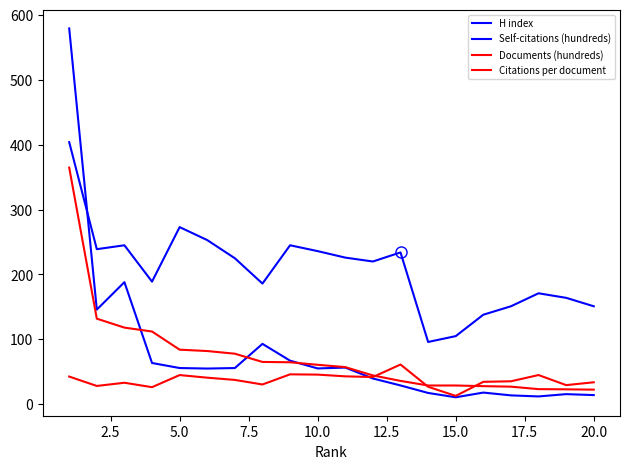

What is the smallest value displayed?

10.7